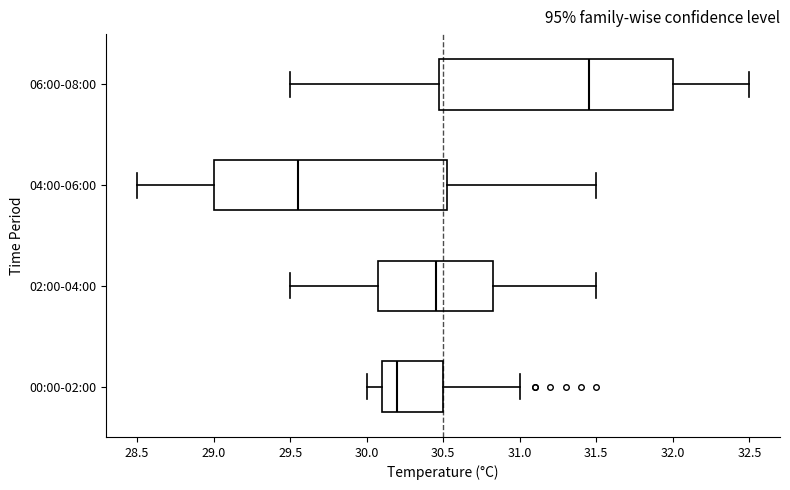

Which box's median line is the furthest to the right?

06:00-08:00